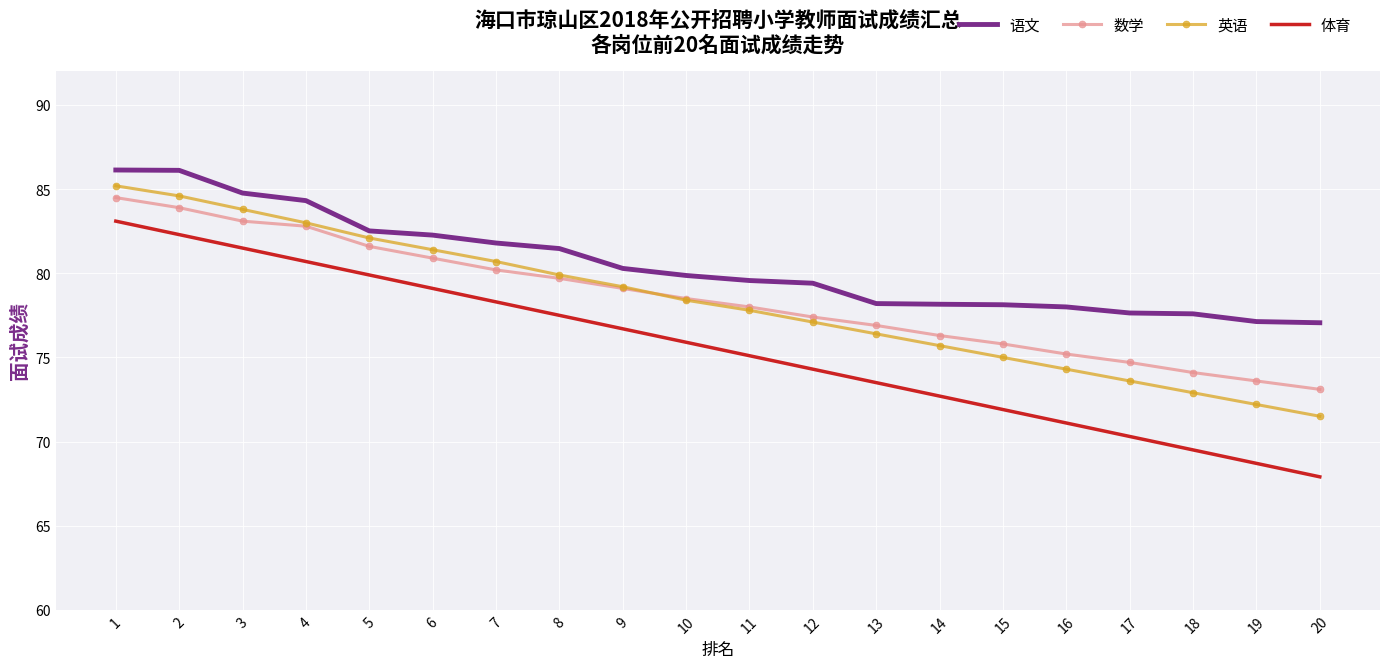

True or false: 数学 has more than 2 interior local peaks.

False